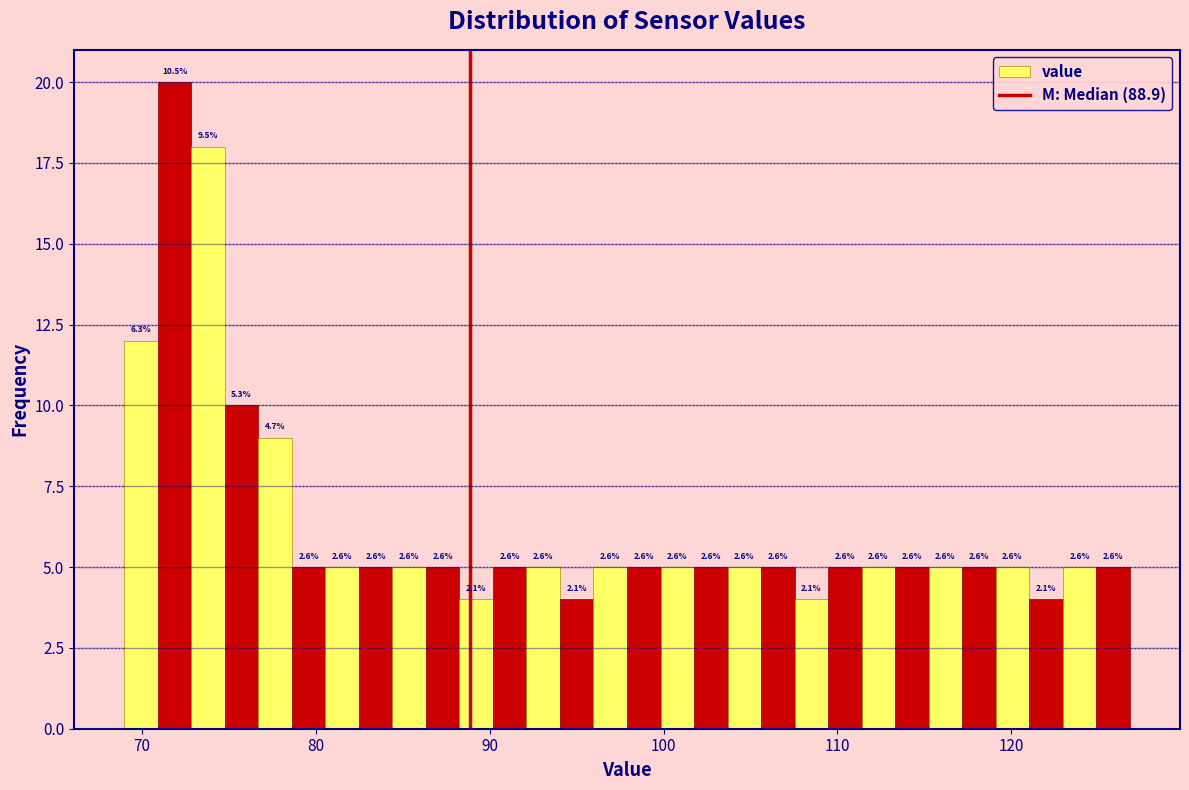

Read against the x-axis, roughly where is the centre of the tallest bar?

72